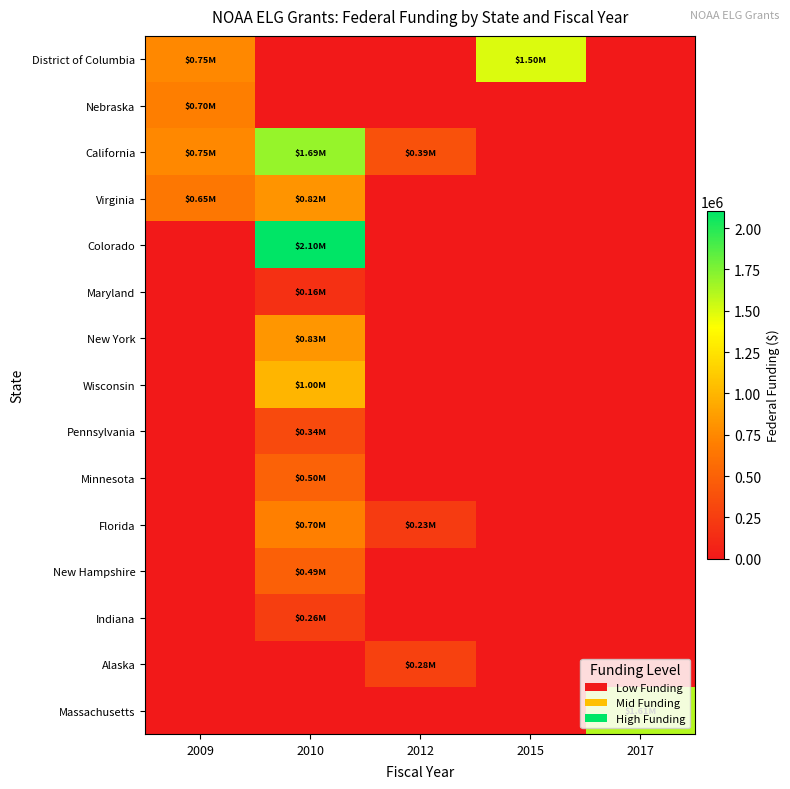

List the series in order of their peak value, lowest first.

Maryland, Indiana, Alaska, Pennsylvania, New Hampshire, Minnesota, Nebraska, Florida, Virginia, New York, Wisconsin, District of Columbia, Massachusetts, California, Colorado